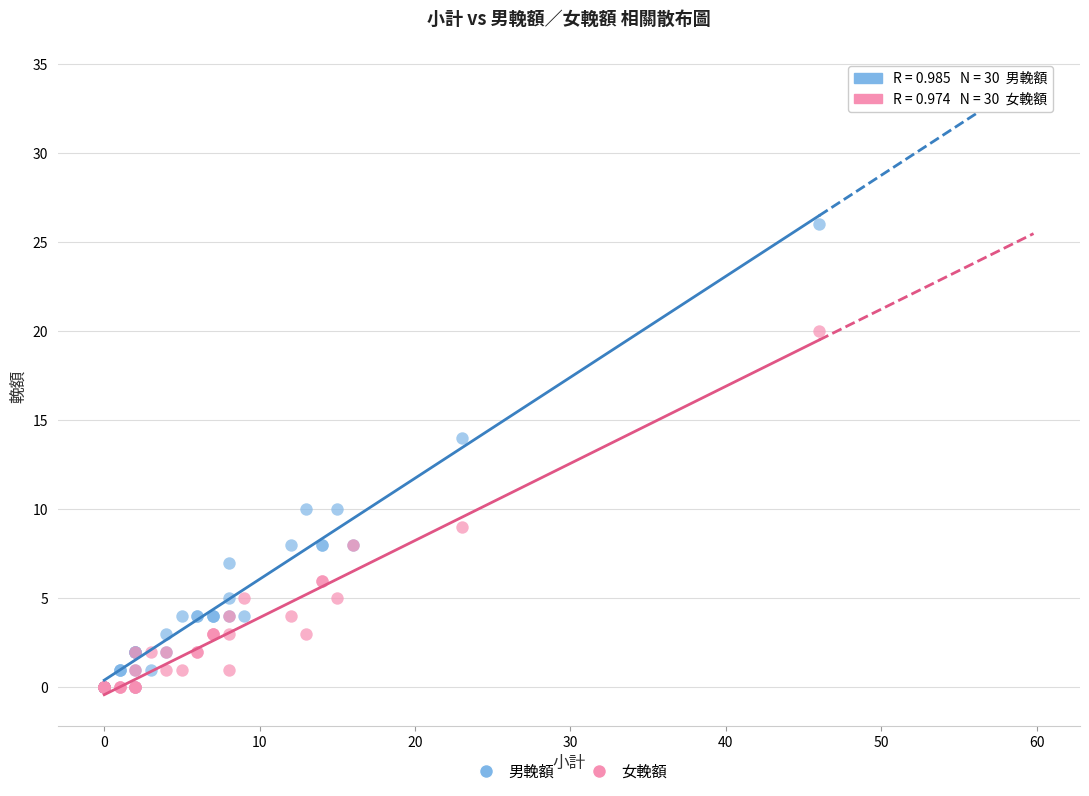

What are all the series names shown in the legend?

男輓額, 女輓額